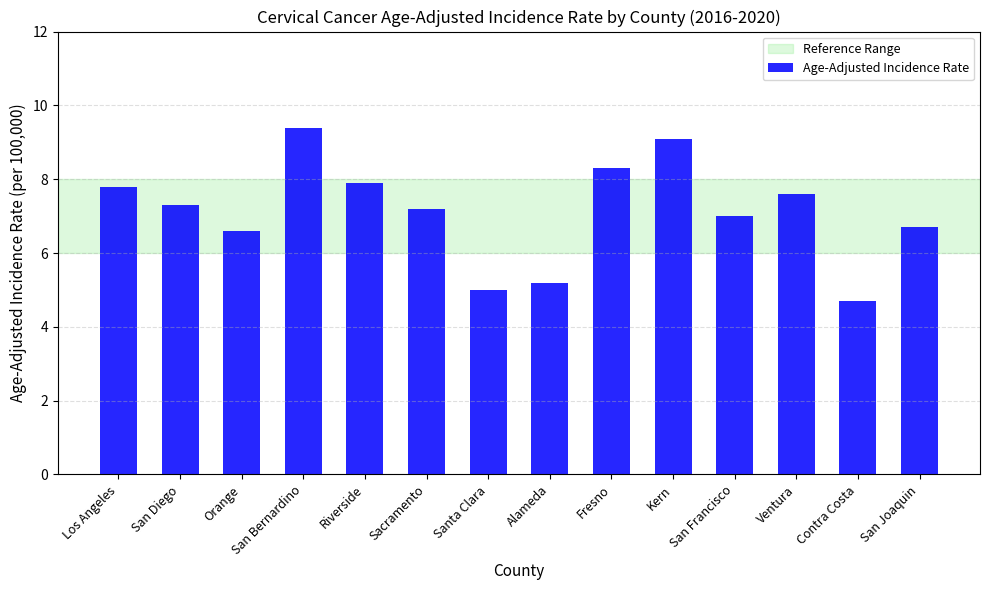

At which label is the value closest to 7?

San Francisco